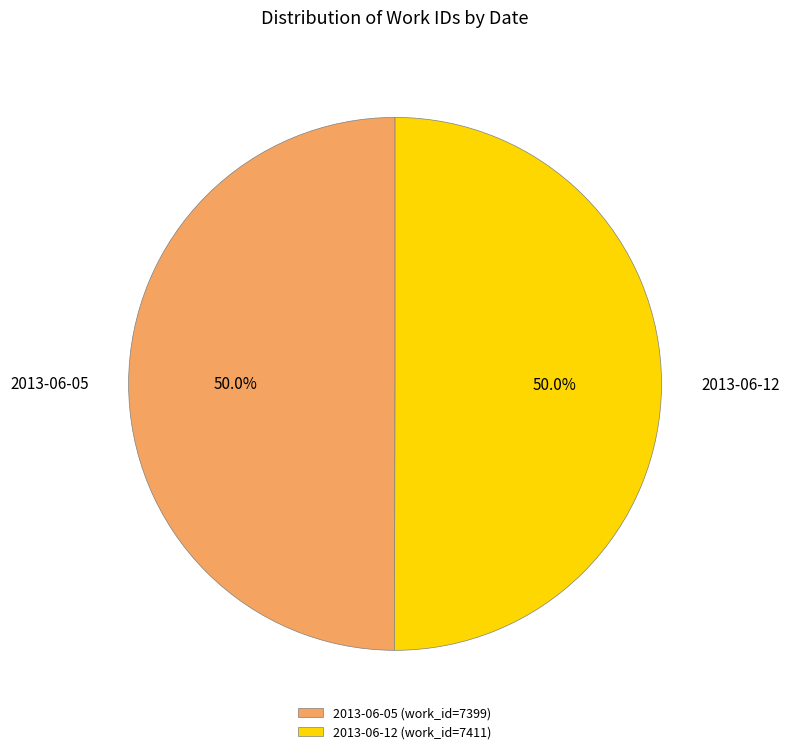

How many segments does this pie chart have?

2